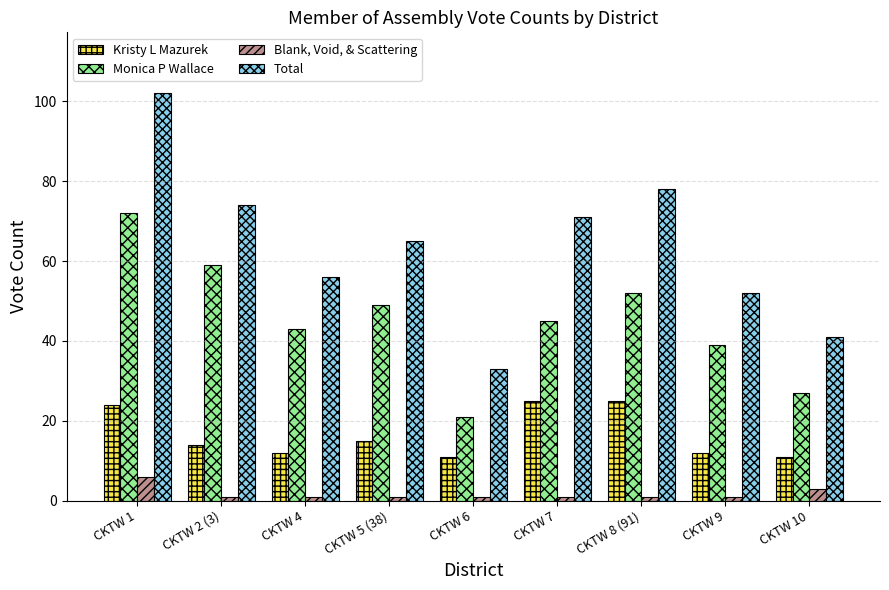

Are the bars horizontal?

No